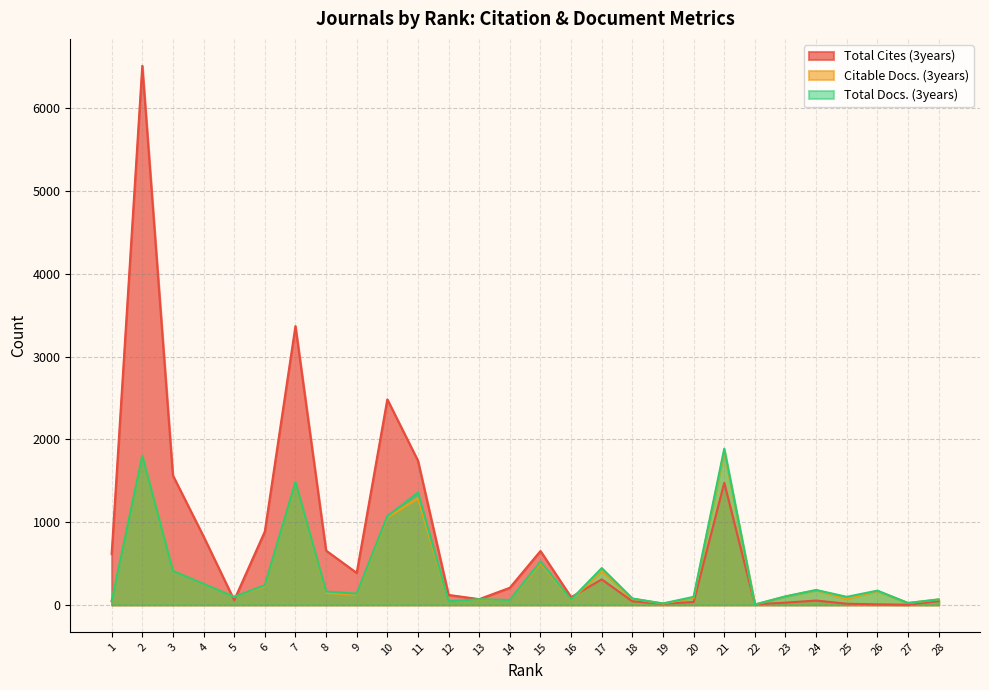

What is the approximate value of Citable Docs. (3years) at 19, to the nearest 10?

20